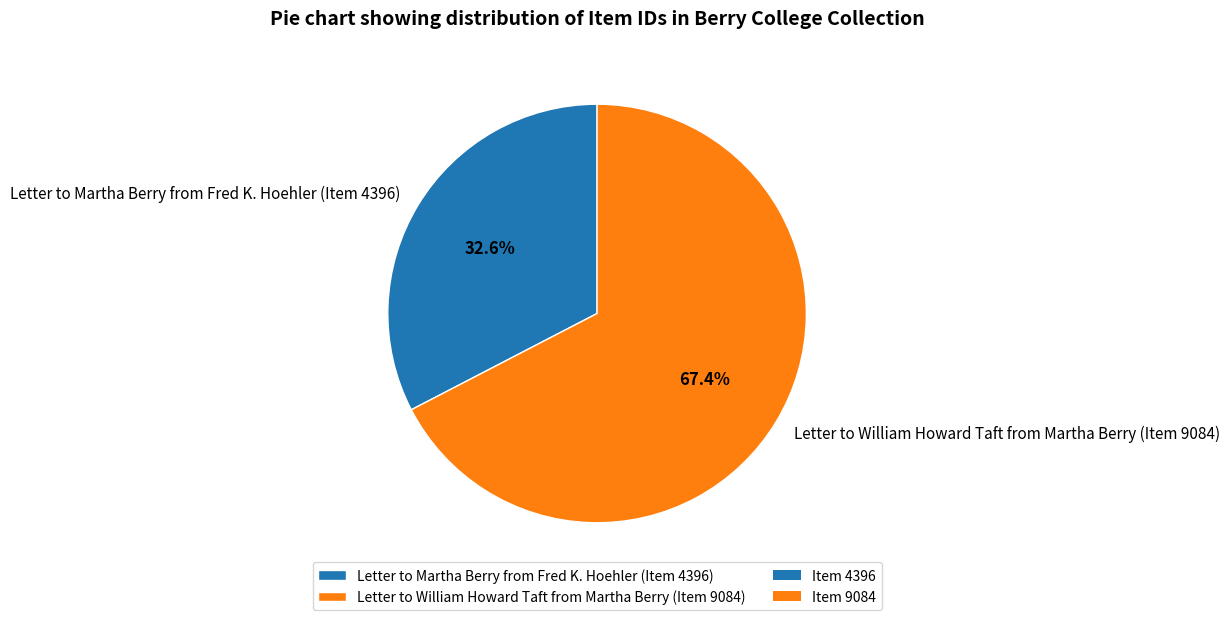

Which slice is the largest?

Letter to William Howard Taft from Martha Berry (Item 9084)